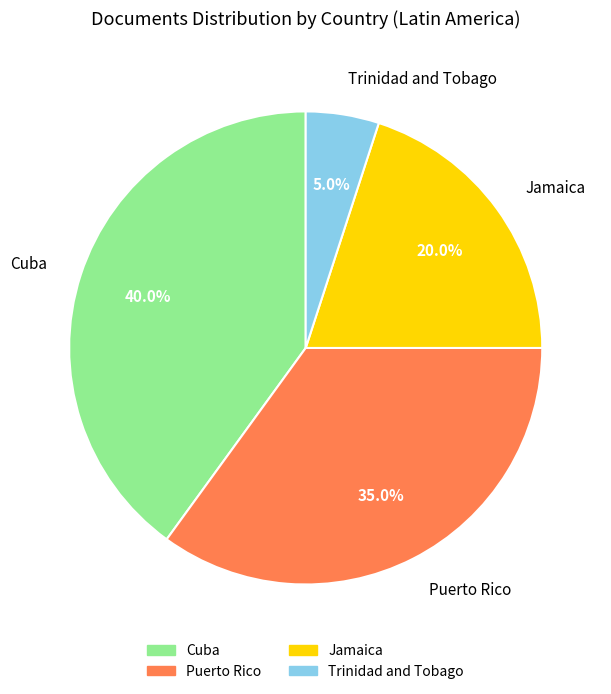

Combined, do Jamaica and Cuba account for over 50%?

Yes